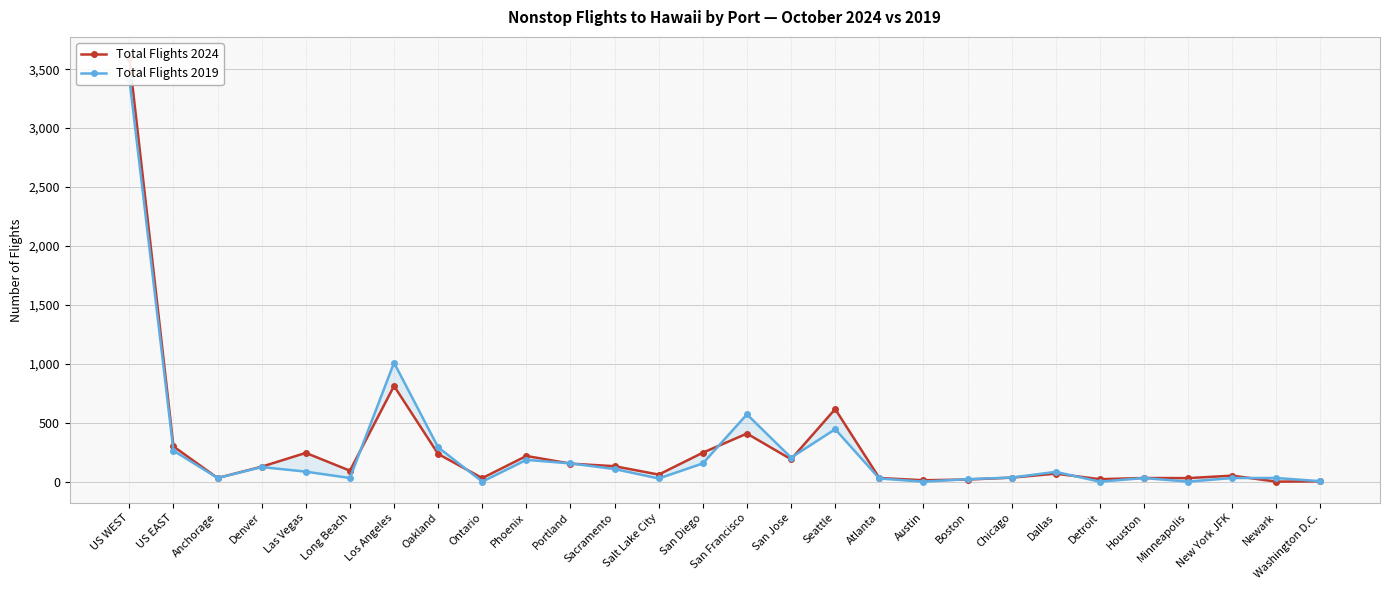

Is this an area chart (filled region under the line)?

No